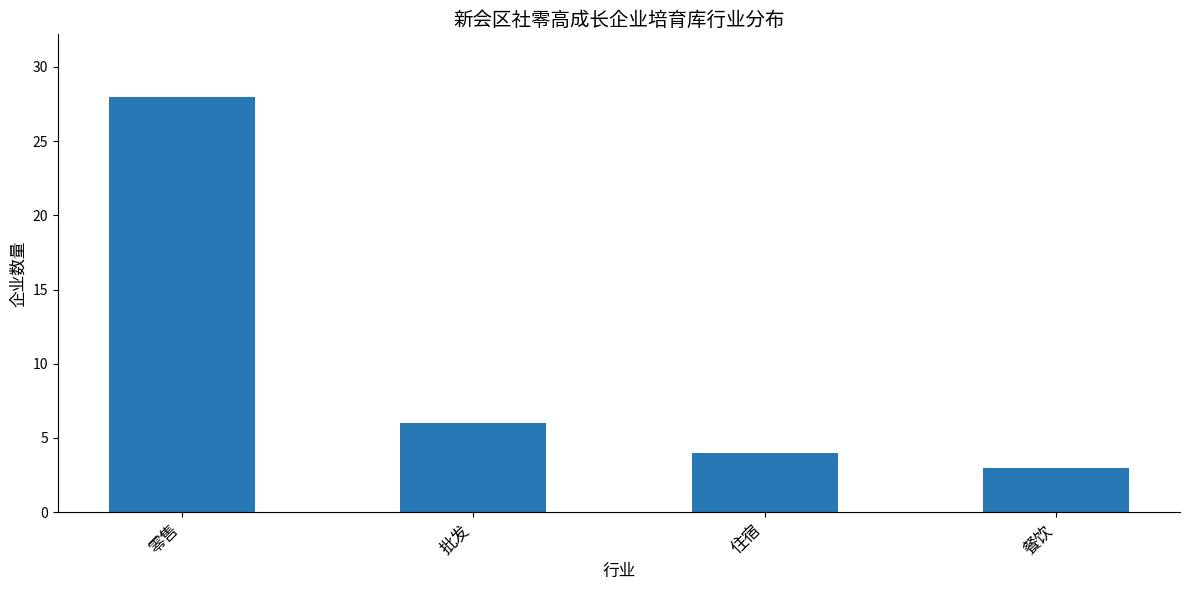

True or false: the data shows 6 at 住宿.

False